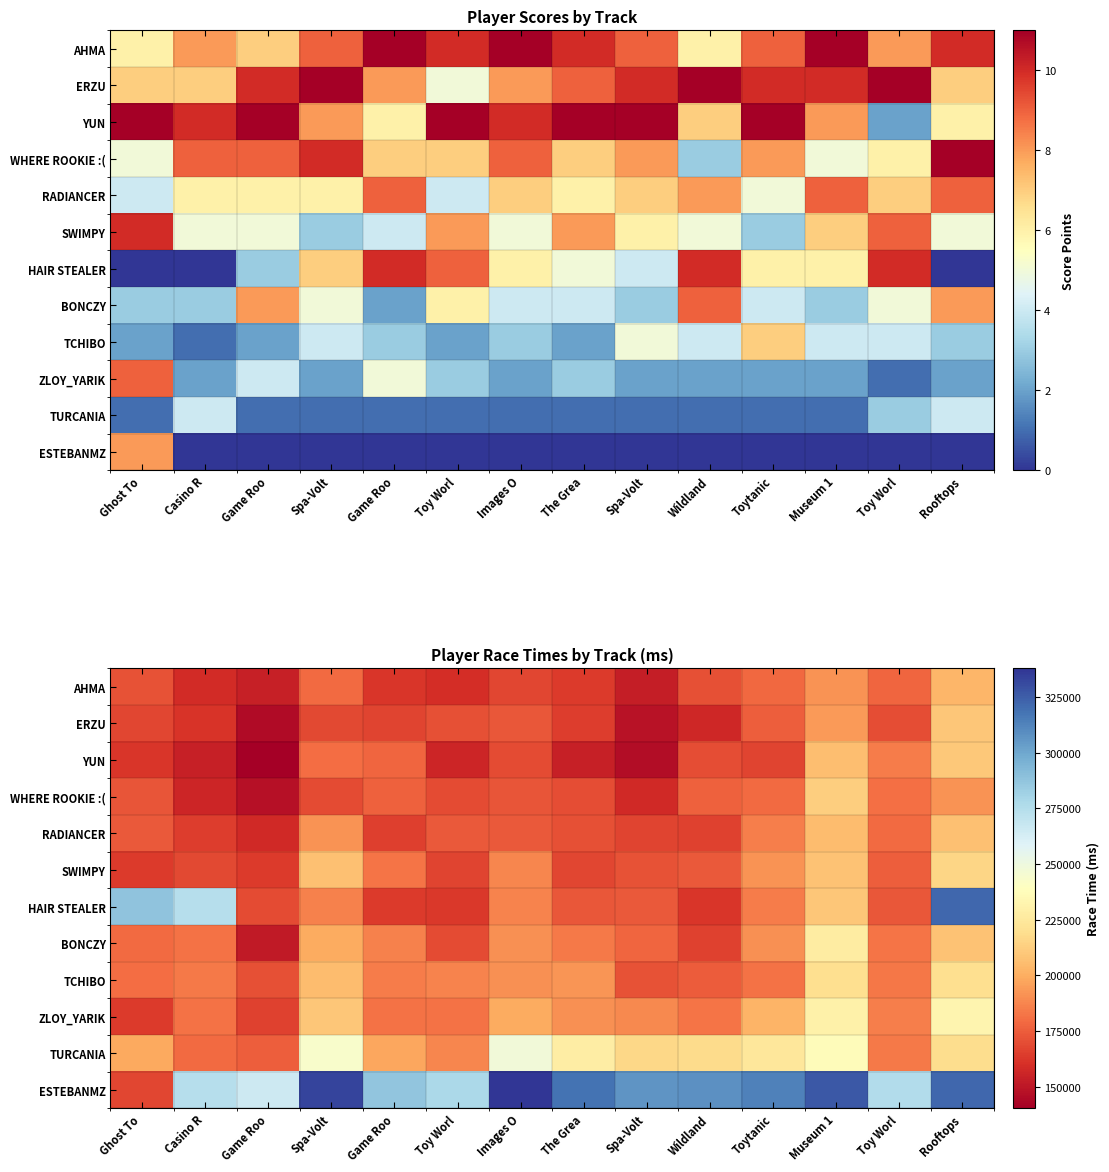

Between Game Roo and Images O, which series saw the biggest shift?

TURCANIA